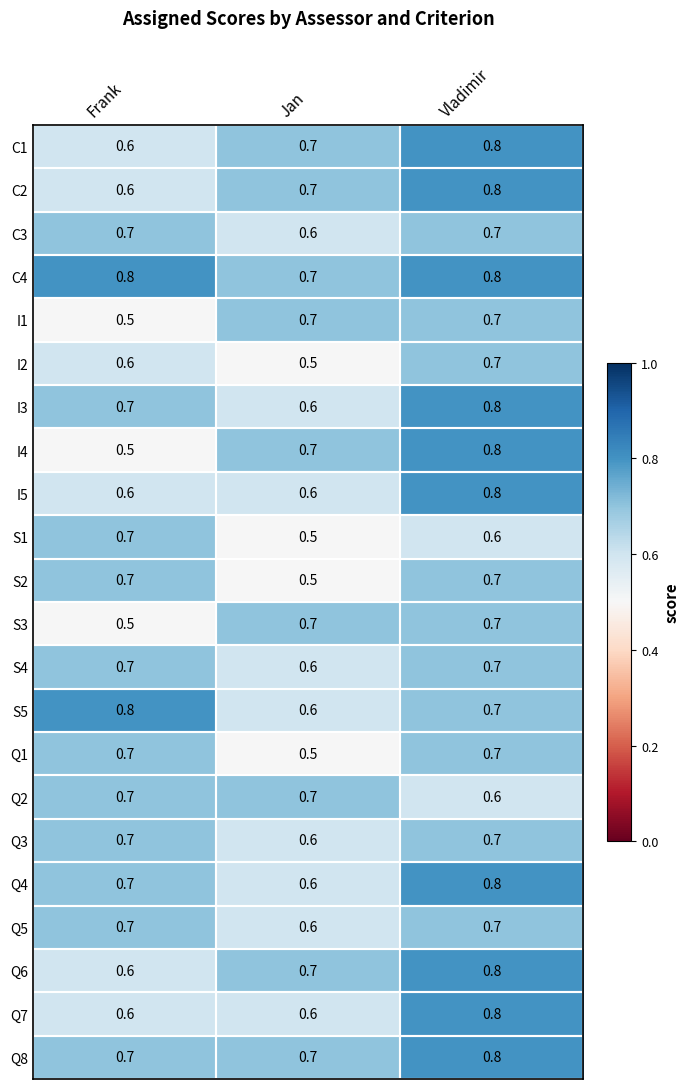

What is the average value of the S1 series?

0.6